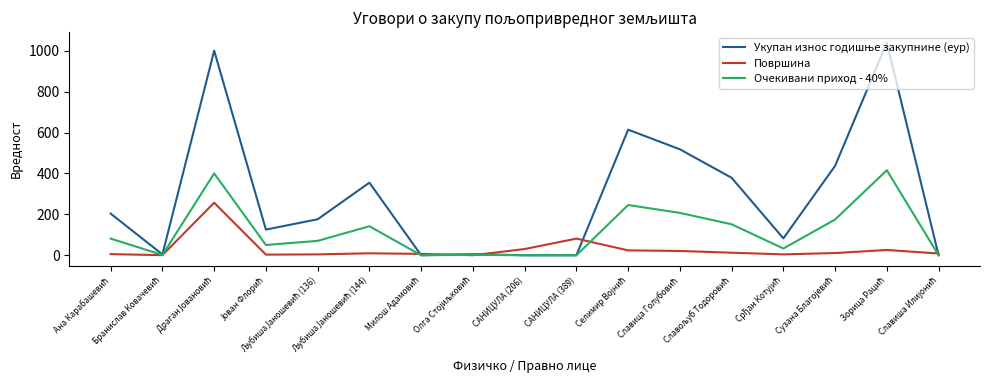

What is the highest value of the Очекивани приход - 40% series?

415.5